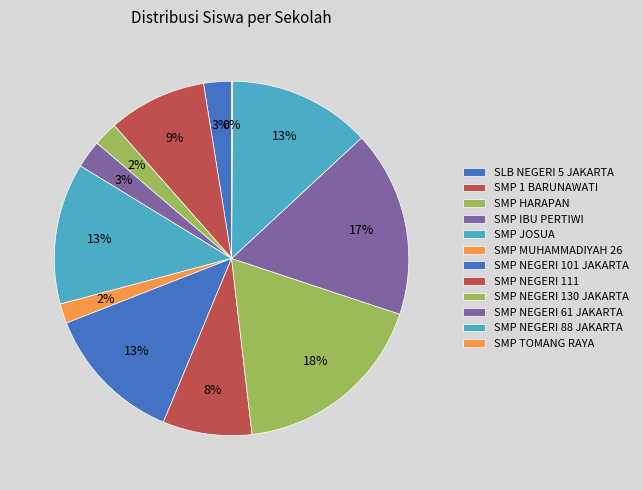

Is it true that SMP NEGERI 111 is 8% of the pie?

True